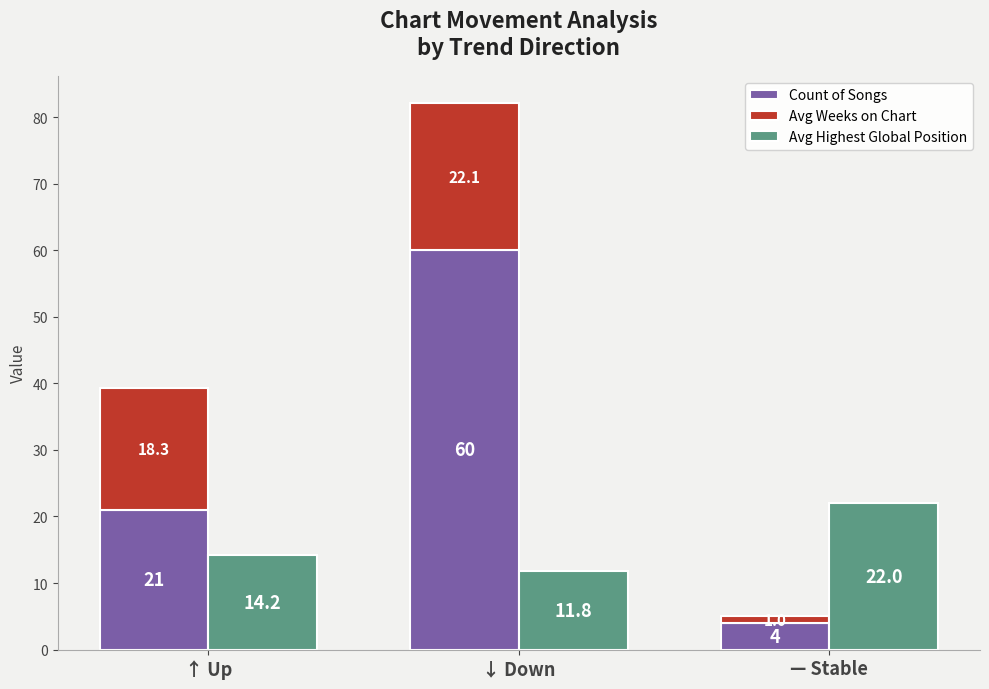

What is the maximum value shown in the chart?

60.0